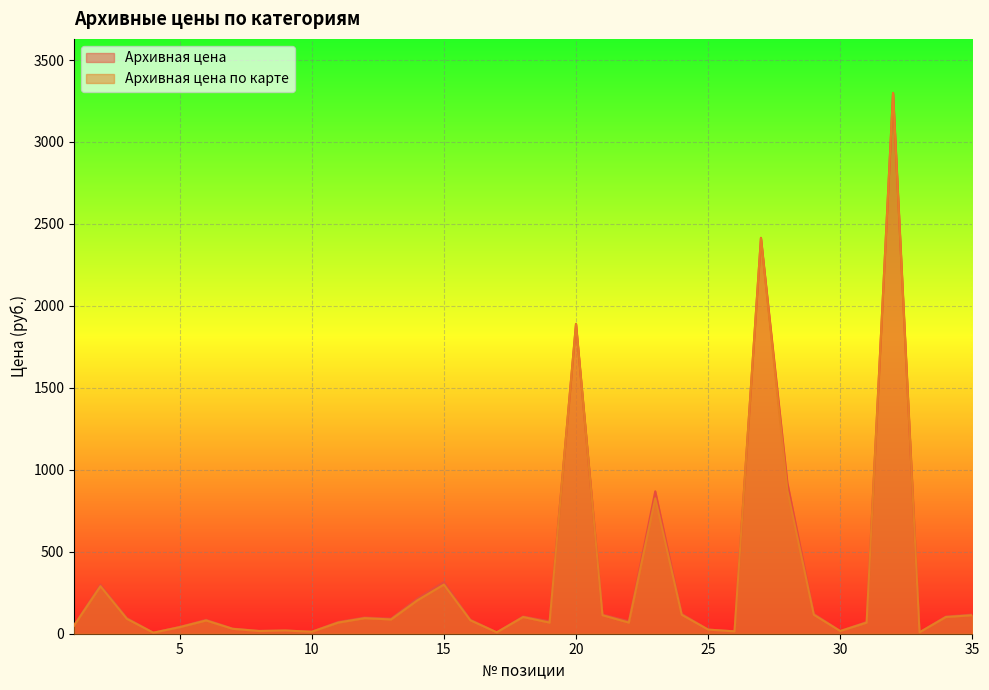

What is the sum of the Архивная цена values at 5 and 19?

50.6